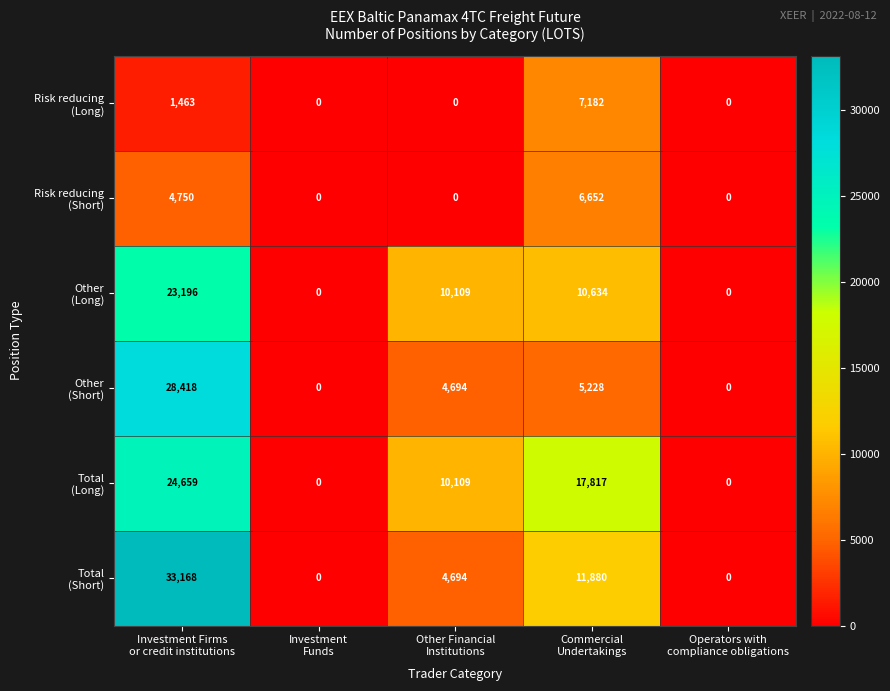

How many series are shown in this chart?

6